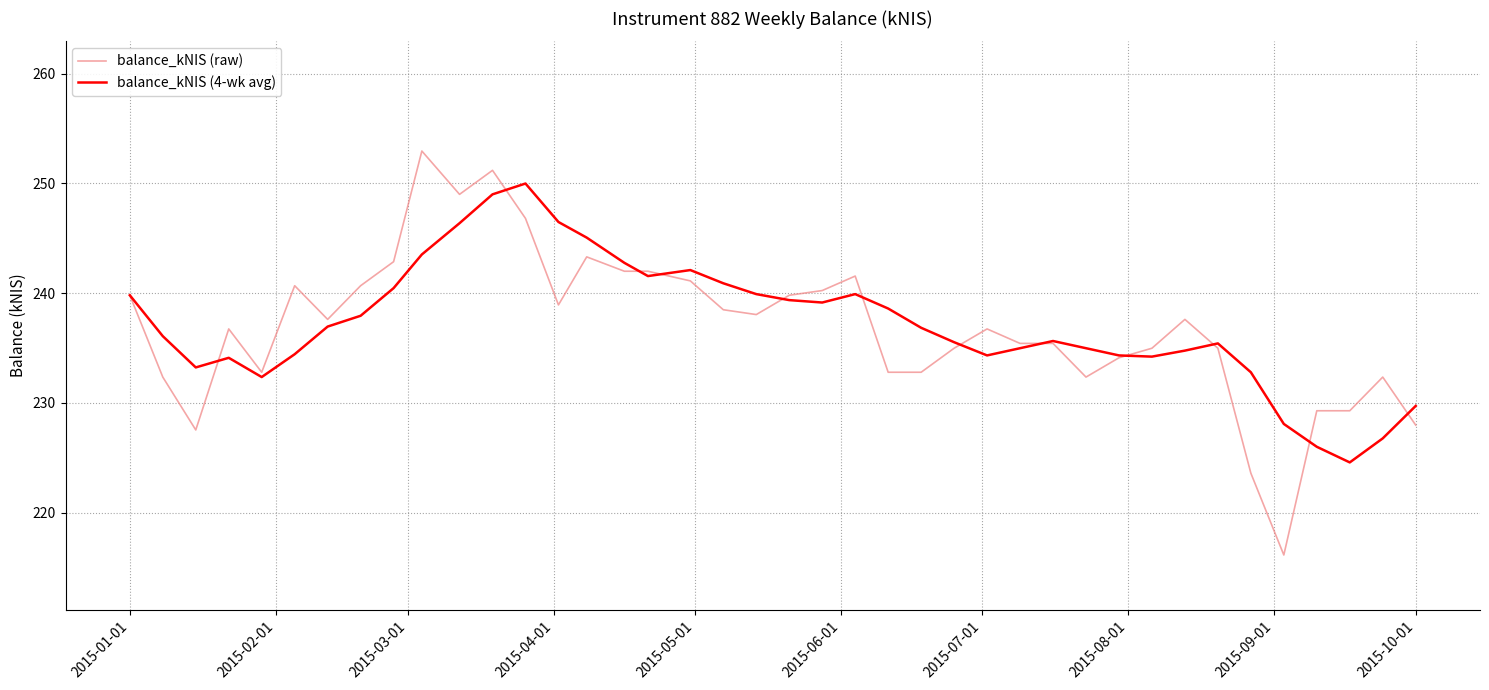

What is the average value of the balance_kNIS (4-wk avg) series?

237.2